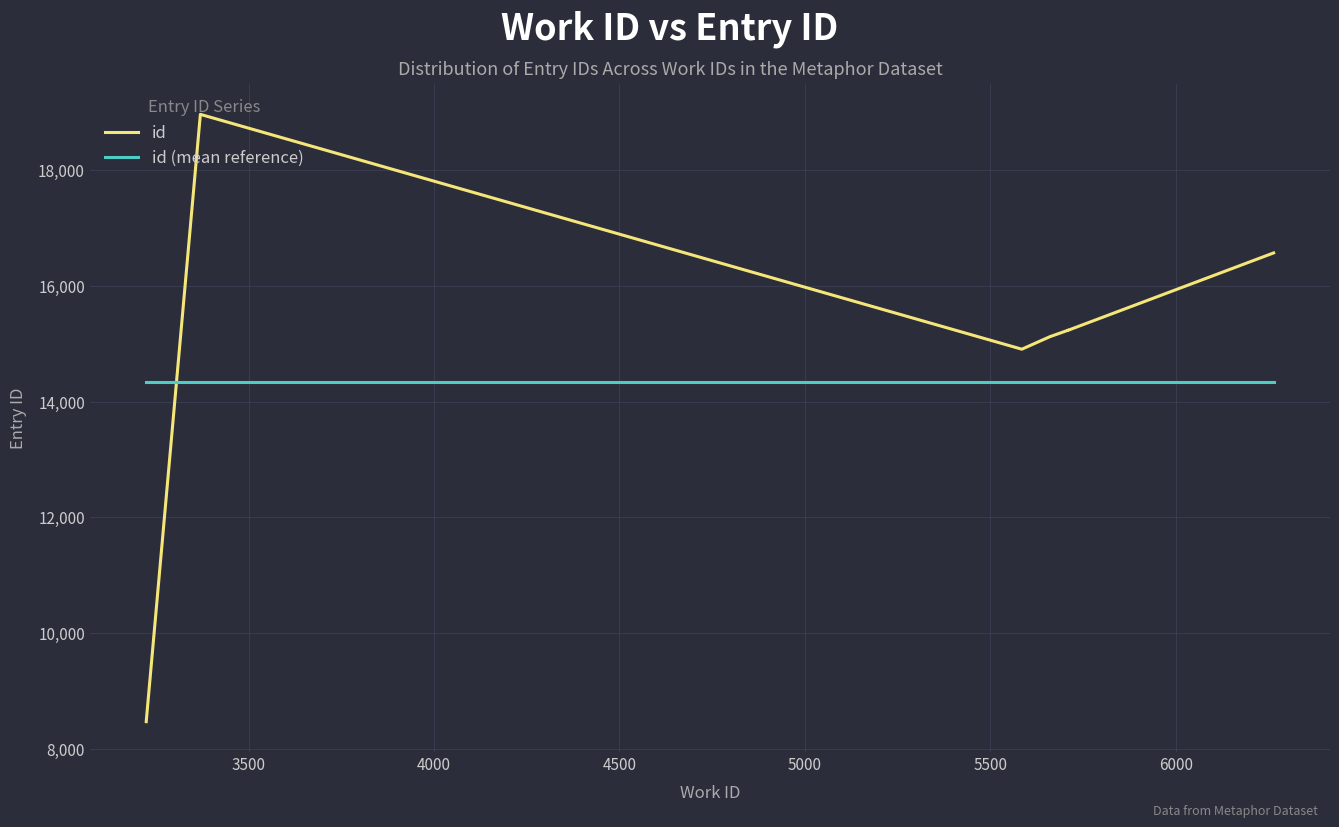

Does the chart display data point markers on the line(s)?

No